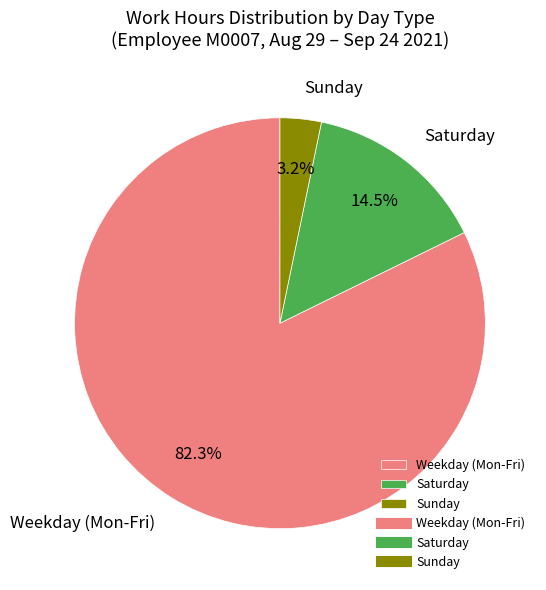

How many slices are in this pie chart?

3